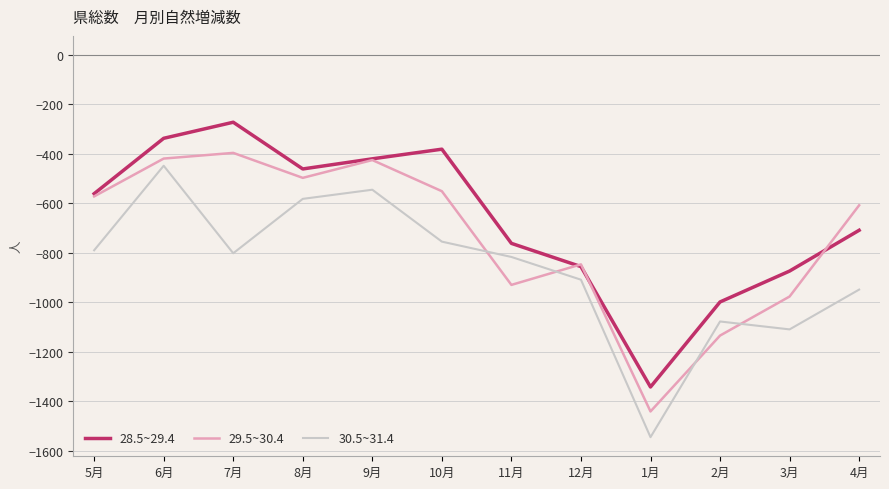

At 3月, list the series in order from smallest to largest.

30.5~31.4, 29.5~30.4, 28.5~29.4